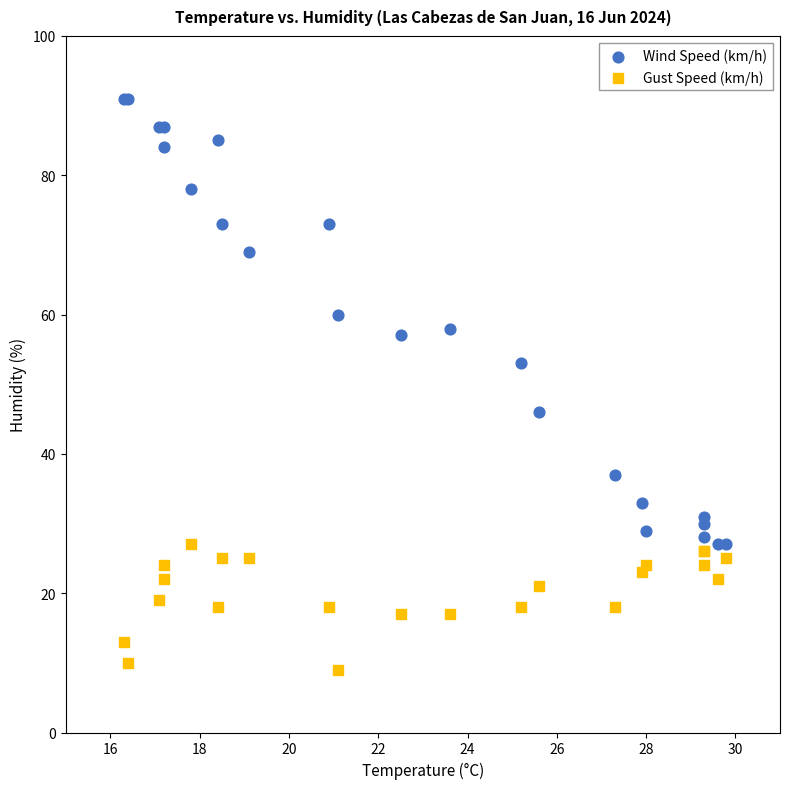

Which series reaches the maximum Y coordinate?

Wind Speed (km/h)